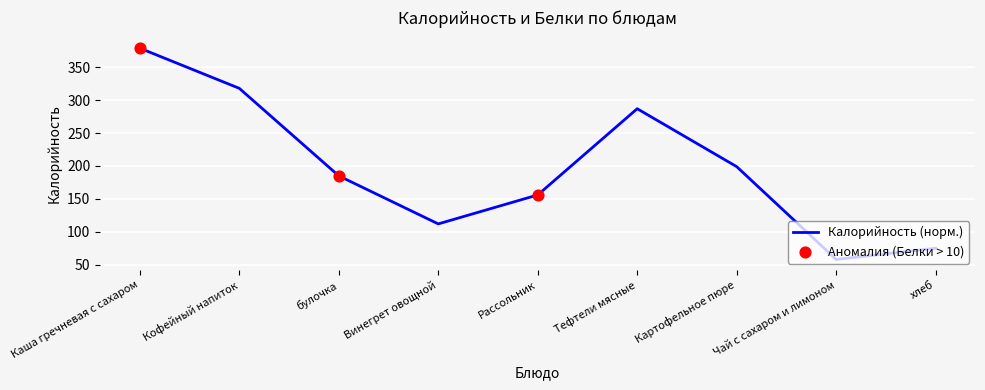

What is the ratio of the value at Рассольник to the value at Картофельное пюре?

0.8